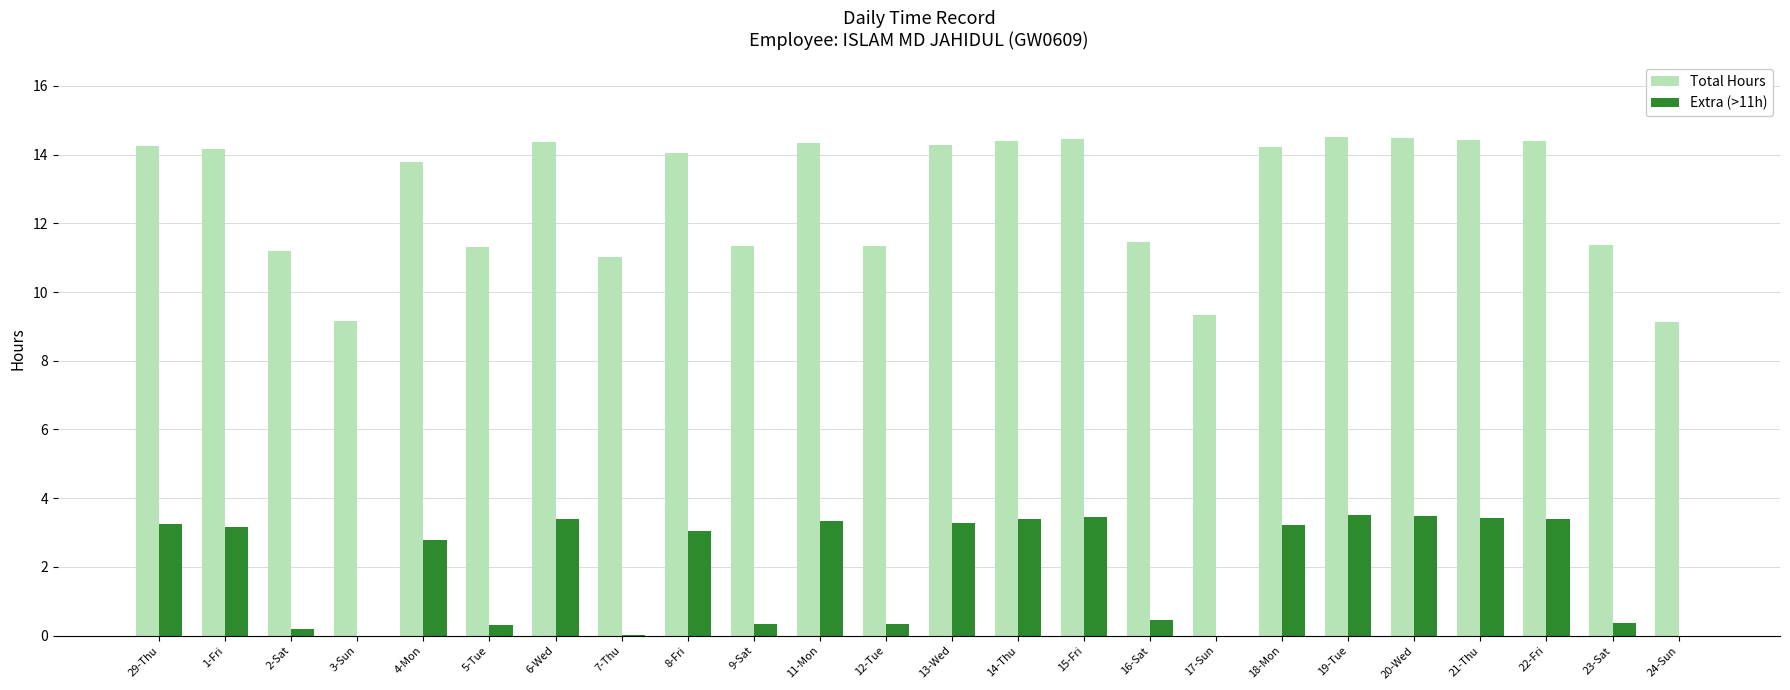

What is the maximum value for Extra (>11h)?

3.5